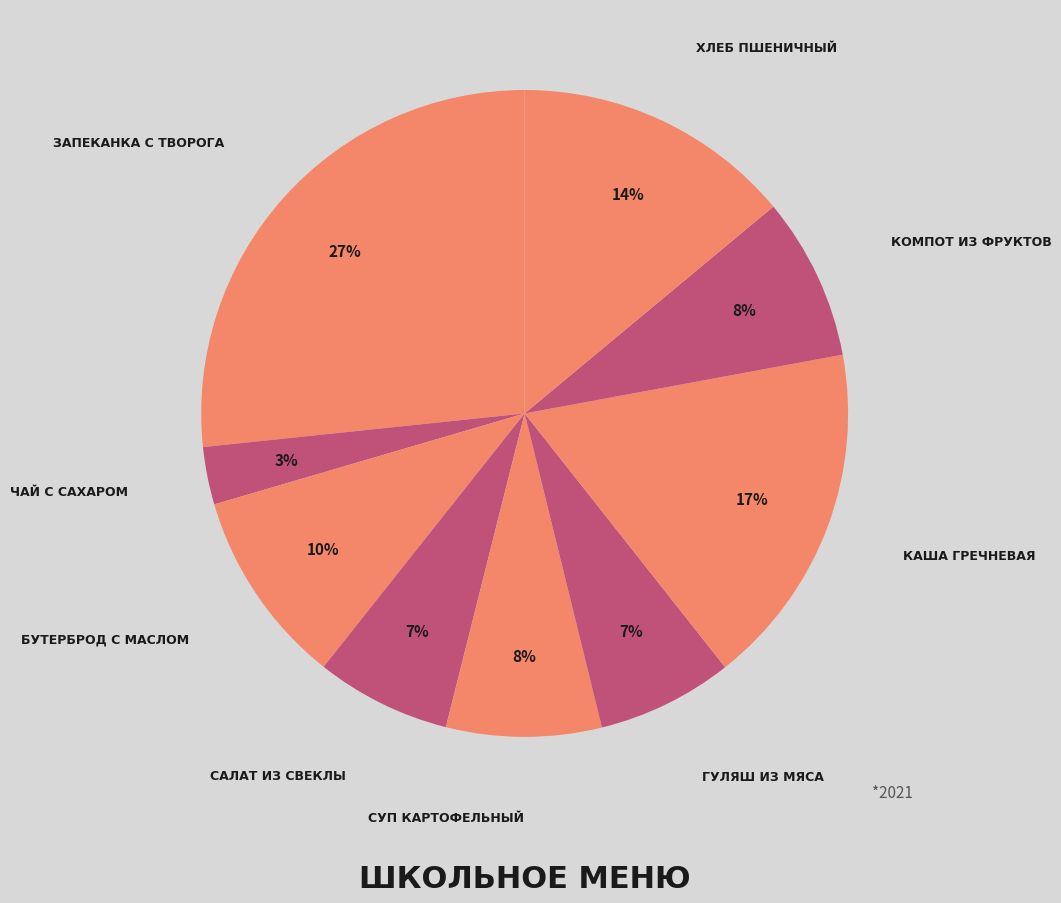

Rank the categories by value from highest to lowest.

Запеканка с творога, Каша гречневая, Хлеб пшеничный, Бутерброд с маслом, Компот из фруктов, Суп картофельный, Гуляш из мяса, Салат из свеклы, Чай с сахаром